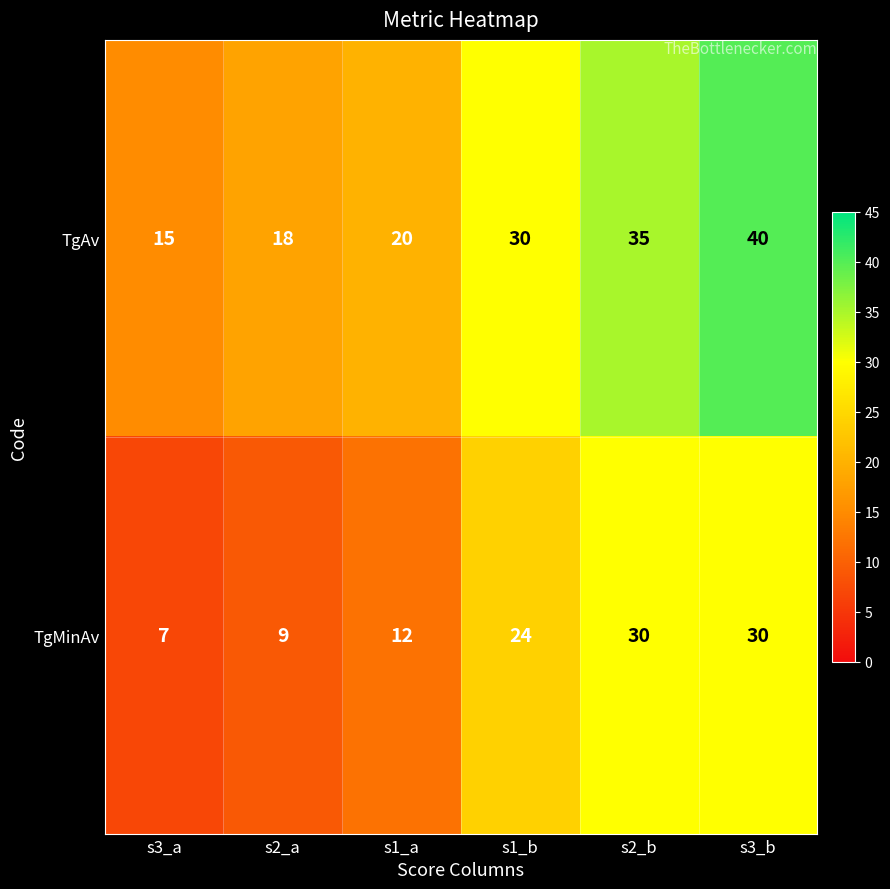

At which category does the chart reach its peak across all series?

s3_b